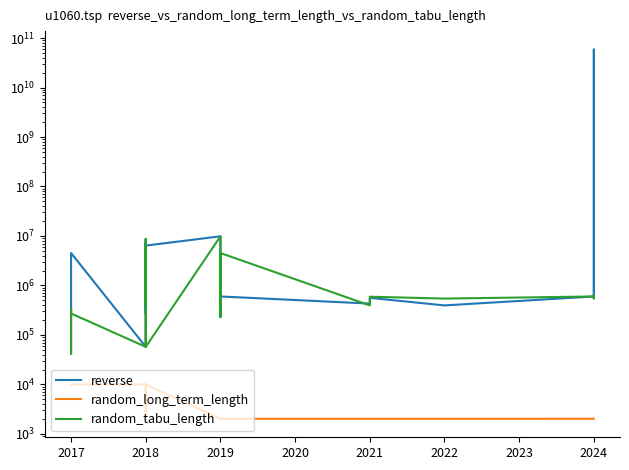

Count the number of data series in this chart.

3